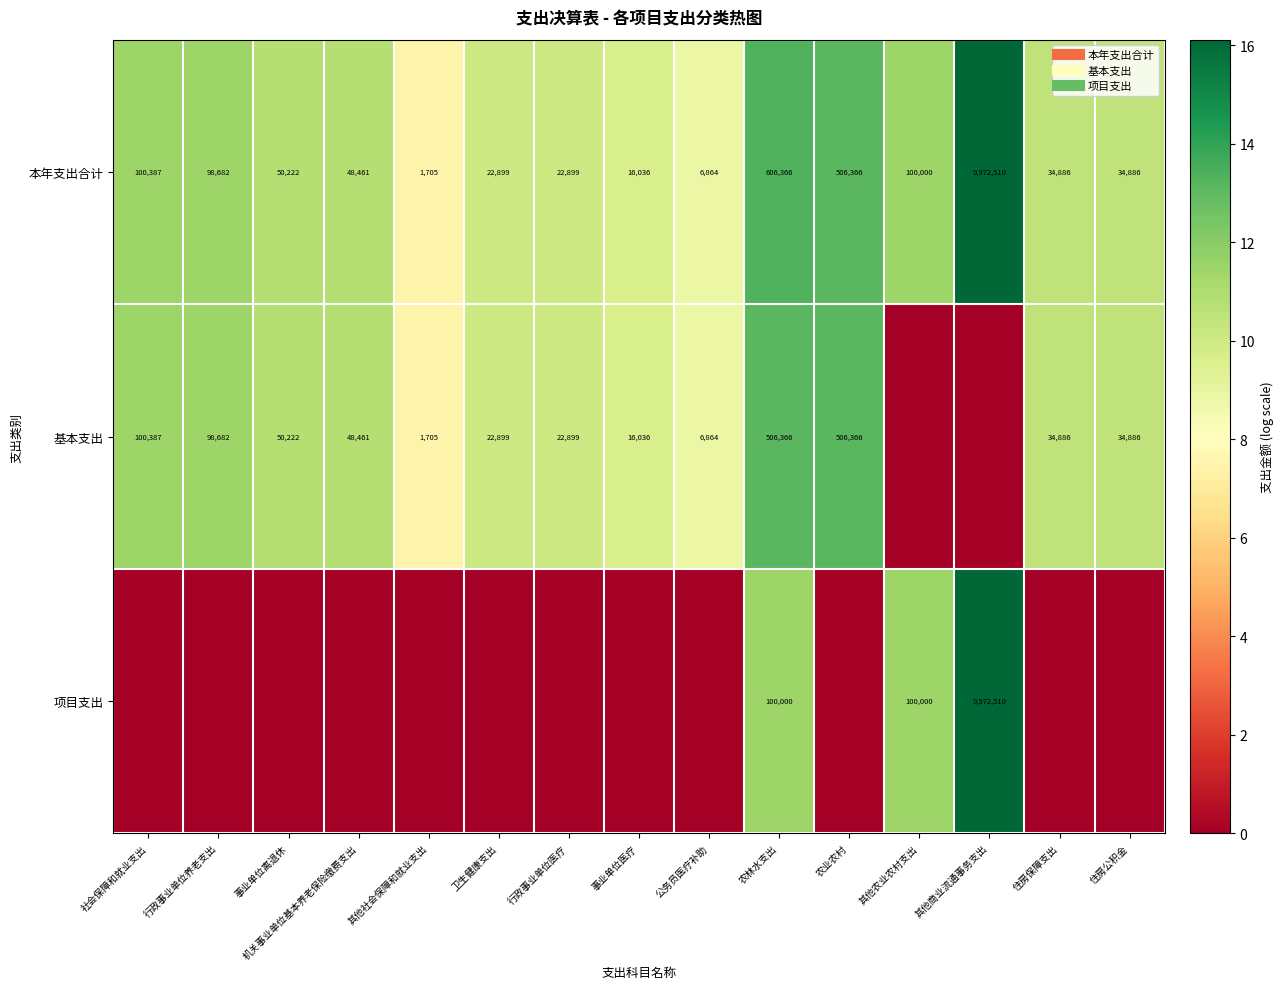

Which category has the highest value across all series?

其他商业流通事务支出